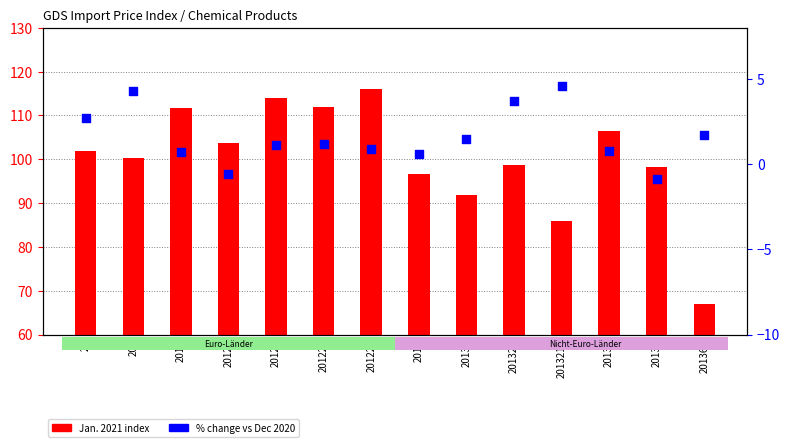

What is the change in value from 201 to 20136?

-5.2